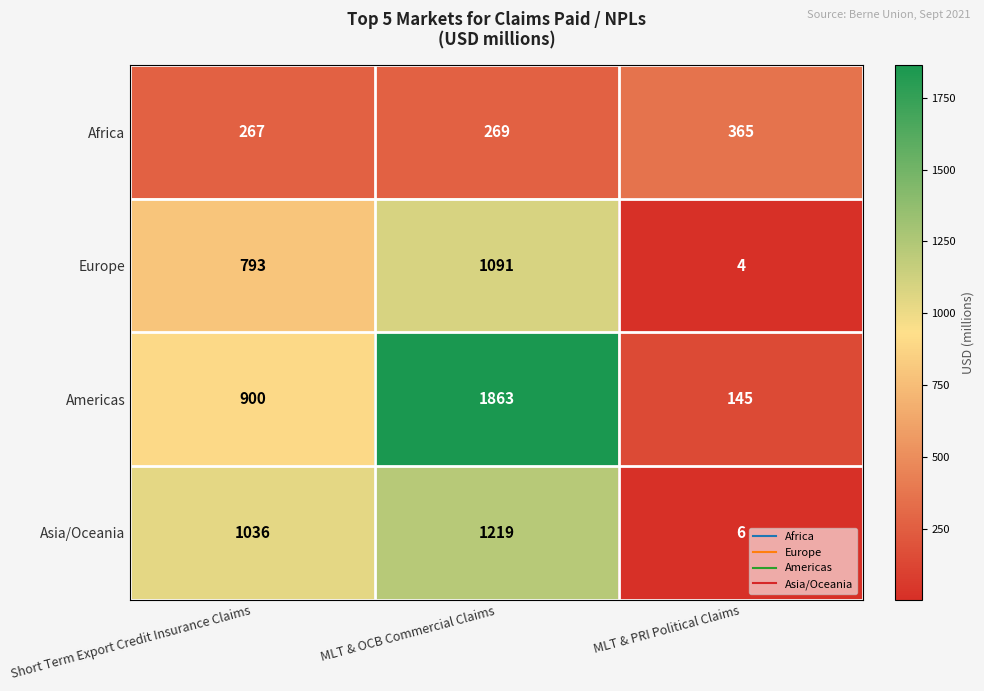

How many Europe values are between 4 and 1091?

3